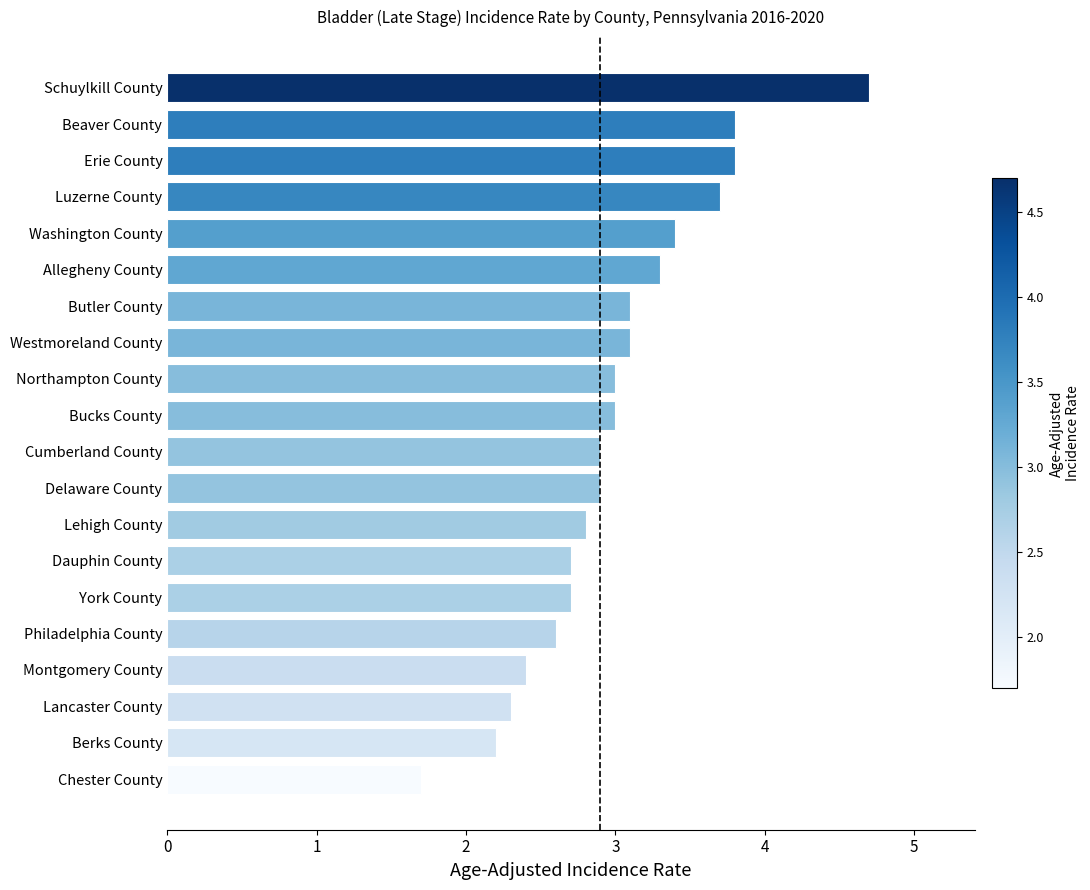

What is the change in value from Cumberland County to Beaver County?

+0.9